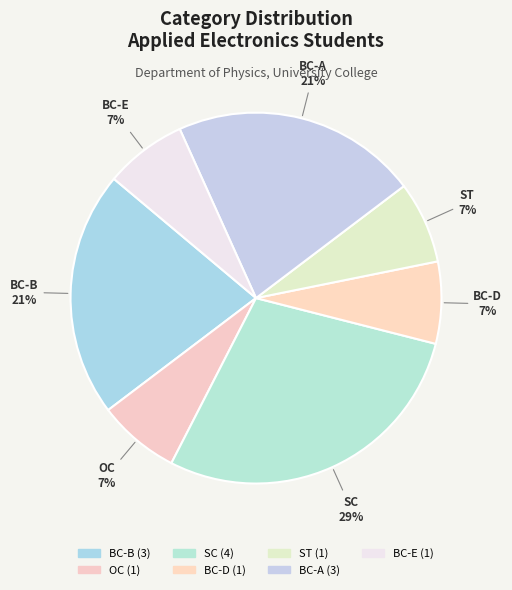

What is the ratio of the value at BC-B to the value at BC-A?

1.0